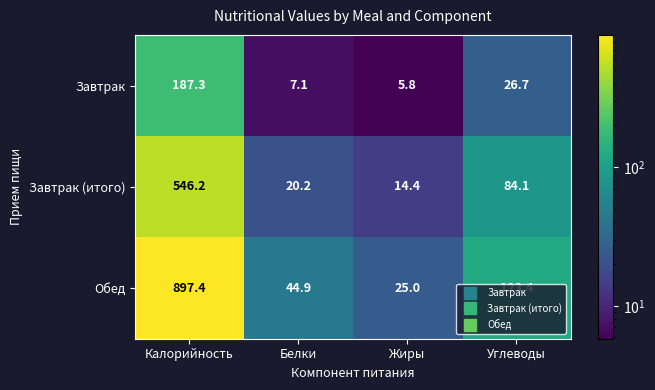

What is the sum of the Завтрак (итого) values at Углеводы and Калорийность?

630.3